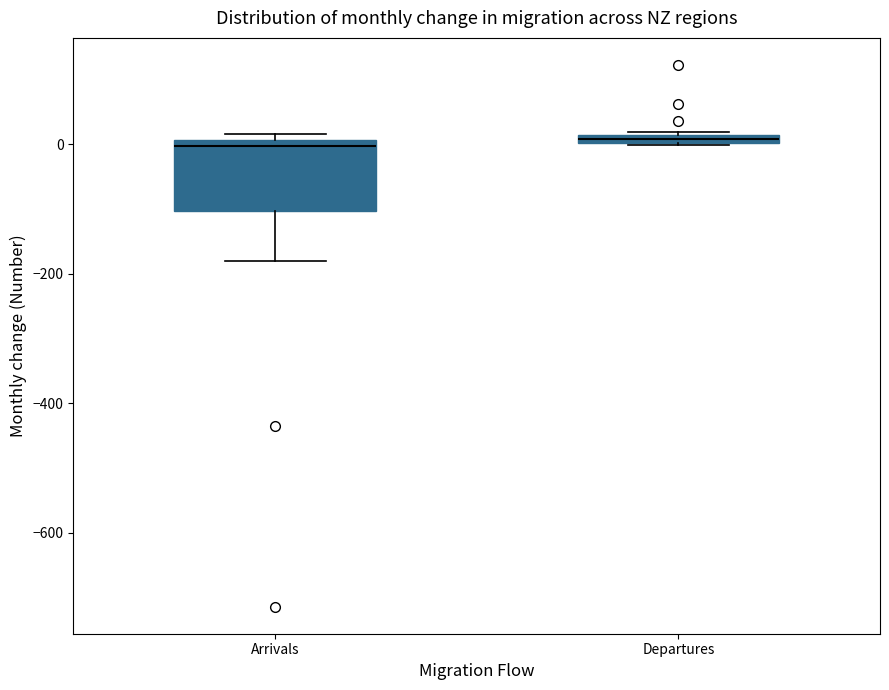

Where is the upper edge of the box for Departures on the y-axis? The values are not printed on the chart, so give them approximately, as read against the axis.

20